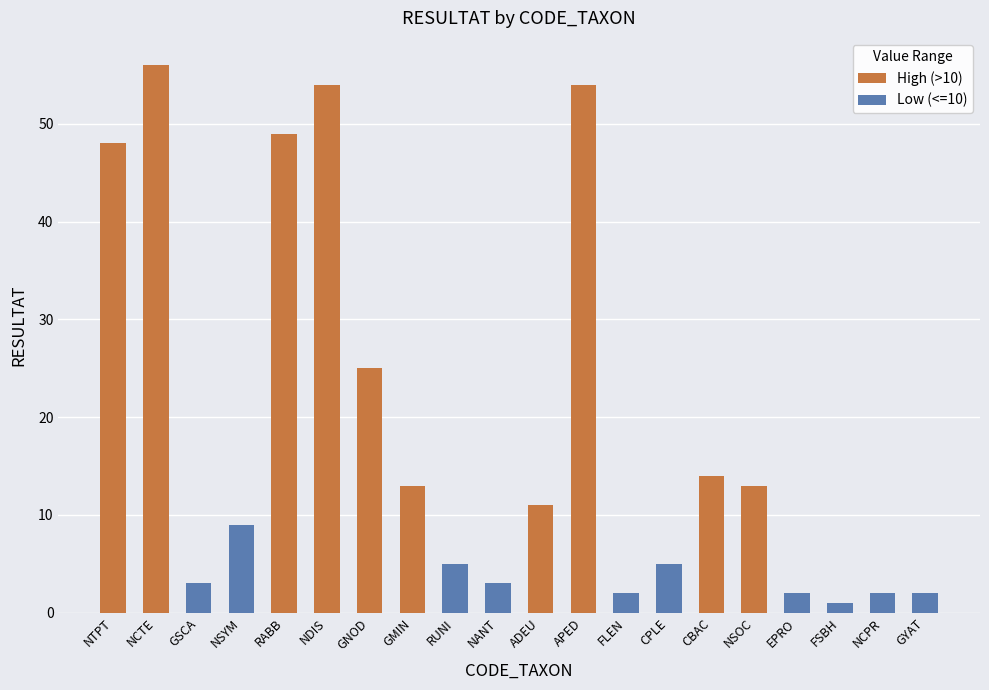

Approximately how many times larger is the value at NCTE compared to GNOD?

2.2